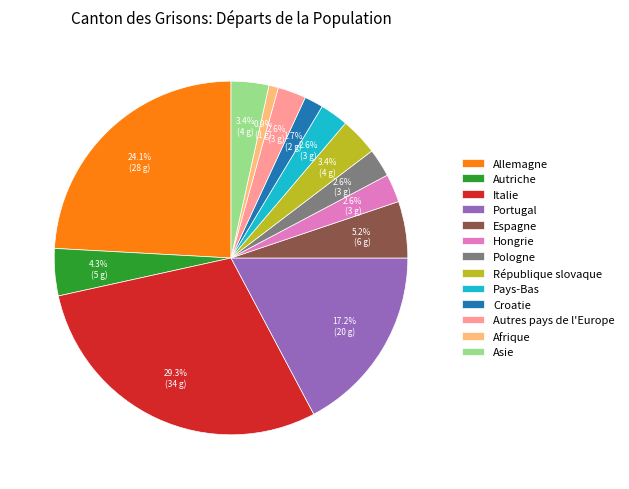

Is Italie the majority of the pie?

No